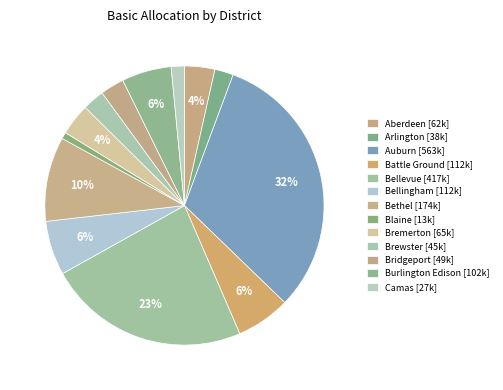

To the nearest percent, what is the average slice percentage?

8%